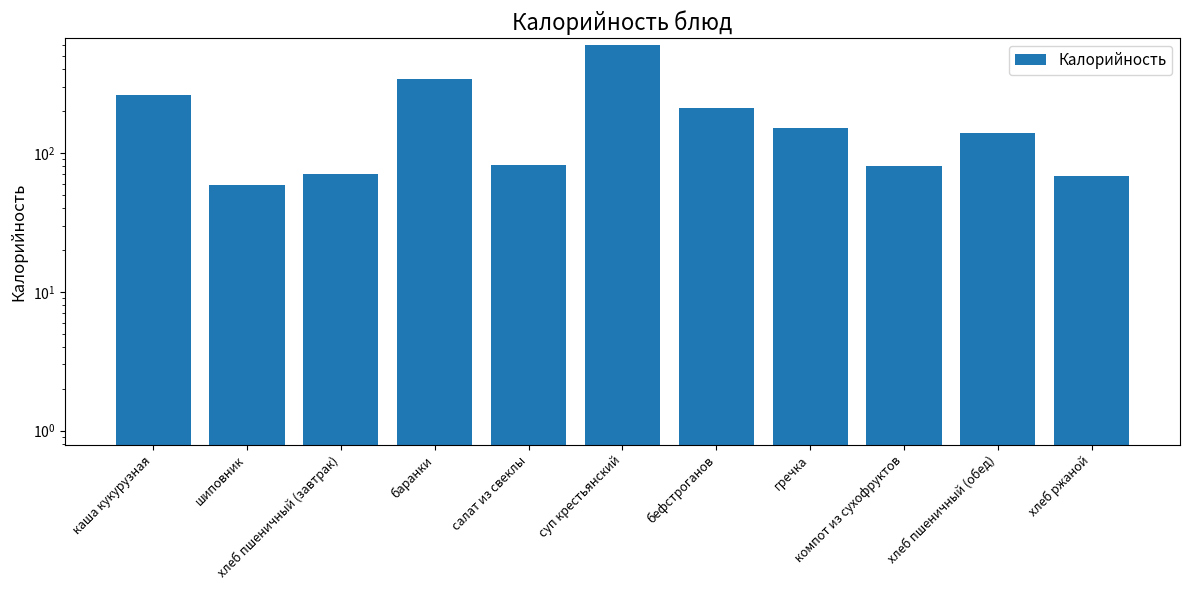

True or false: the data shows 59 at шиповник.

True